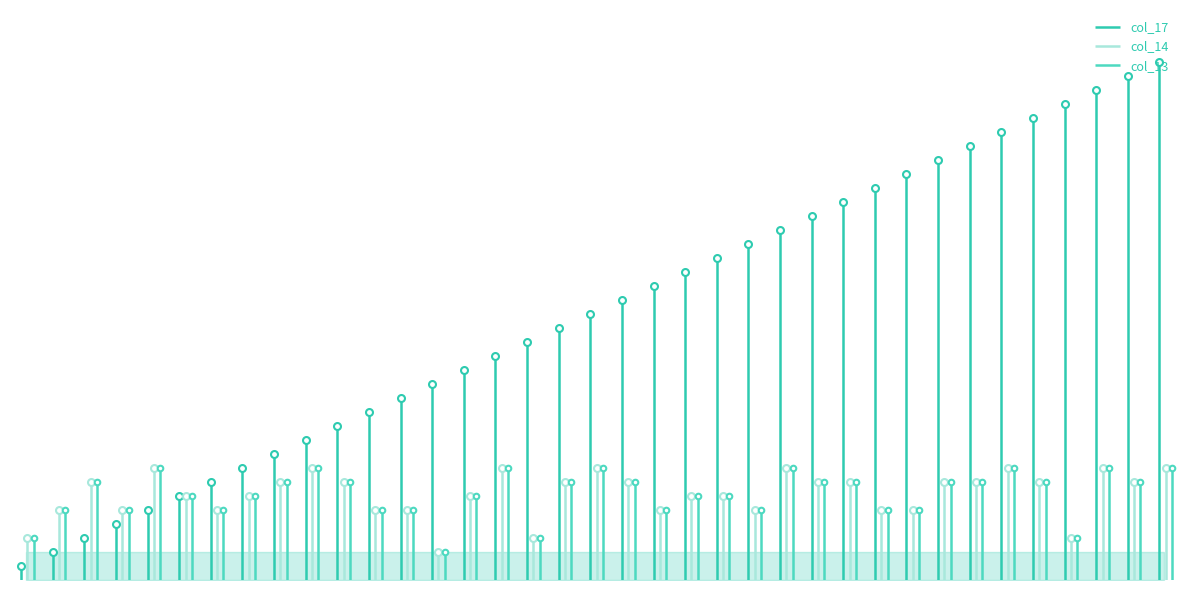

How many data points does each series have?

37